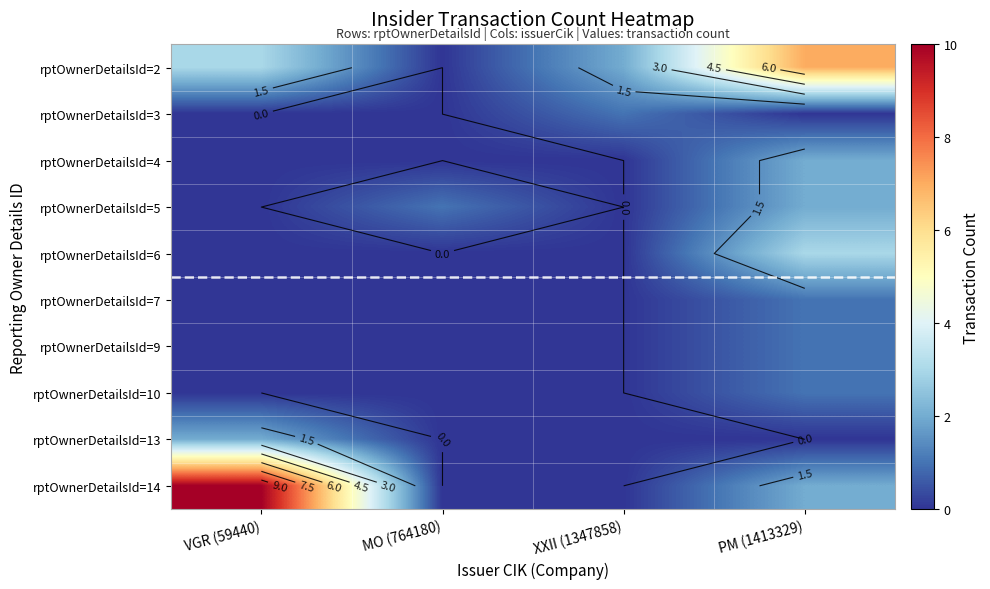

True or false: rptOwnerDetailsId=5 has a value of 0 at XXII (1347858).

True